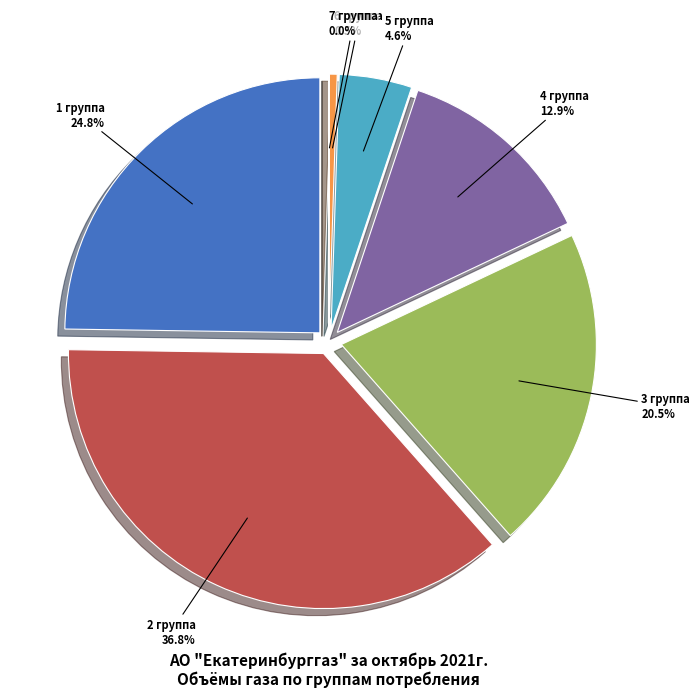

What is the ratio of the value at 1 группа to the value at 7 группа?

1874.3